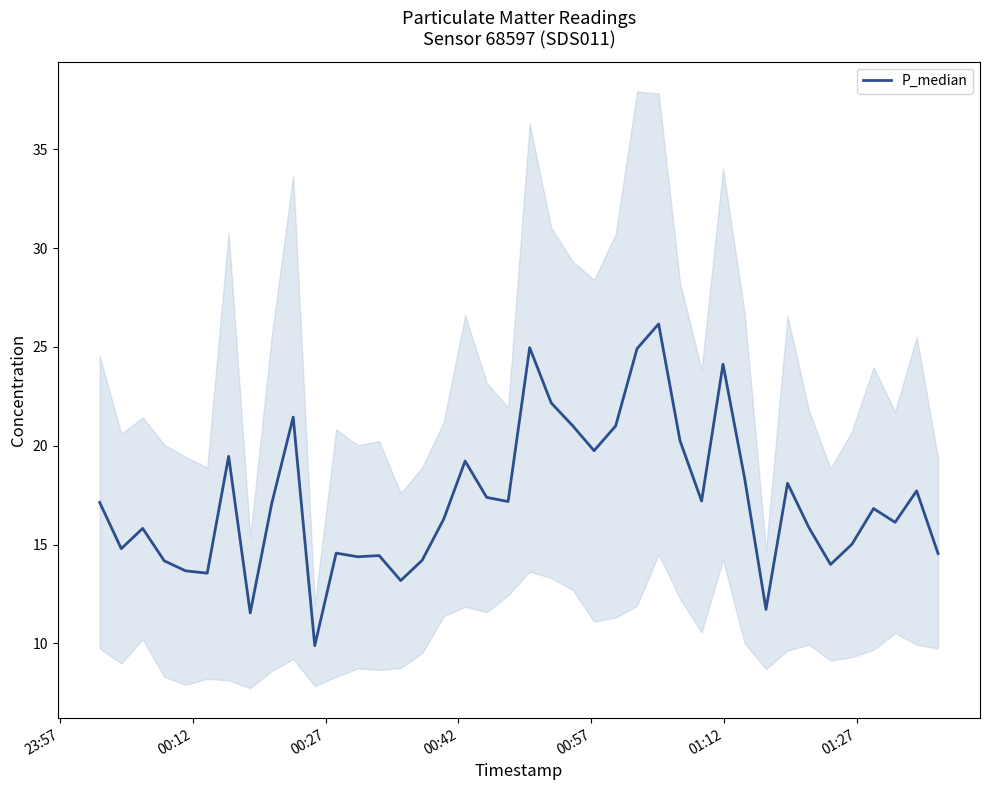

How many points are lower than both their immediate neighbors (excluding endpoints)?

12